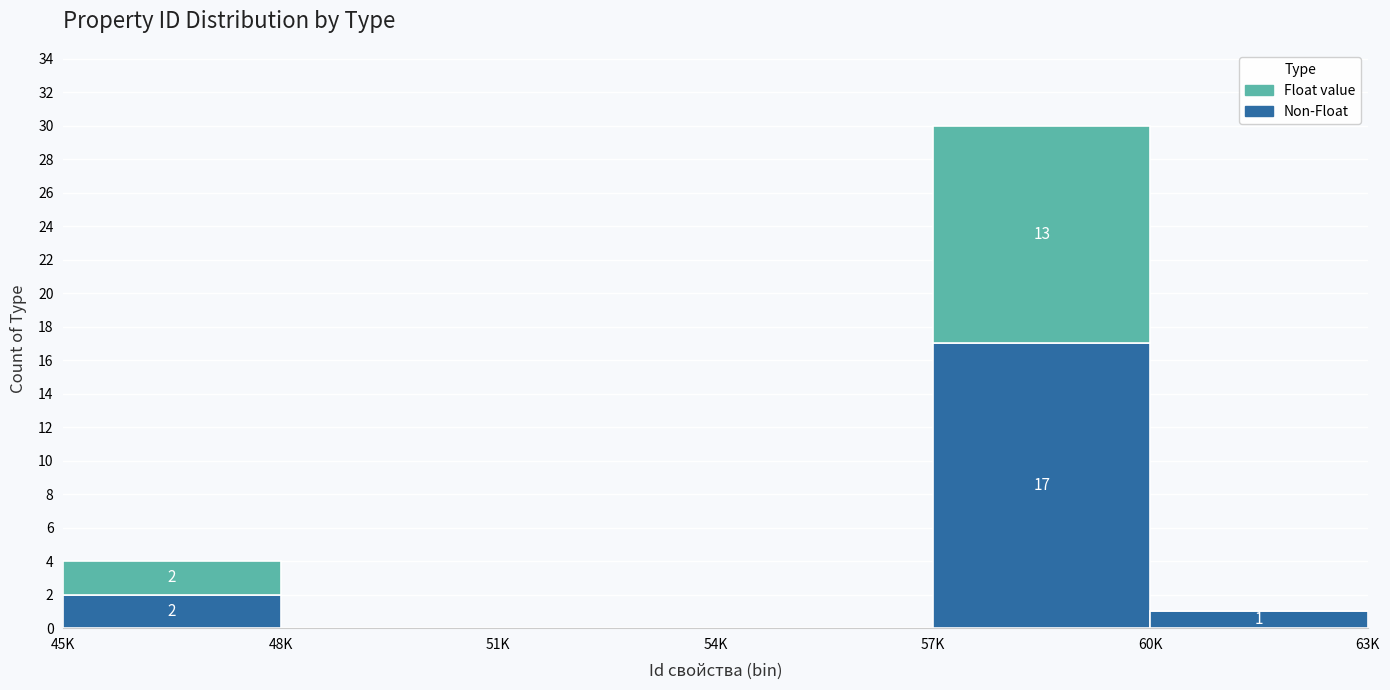

Reading right to left, what are the values for Non-Float?

60K=1	57K=17	54K=0	51K=0	48K=0	45K=2